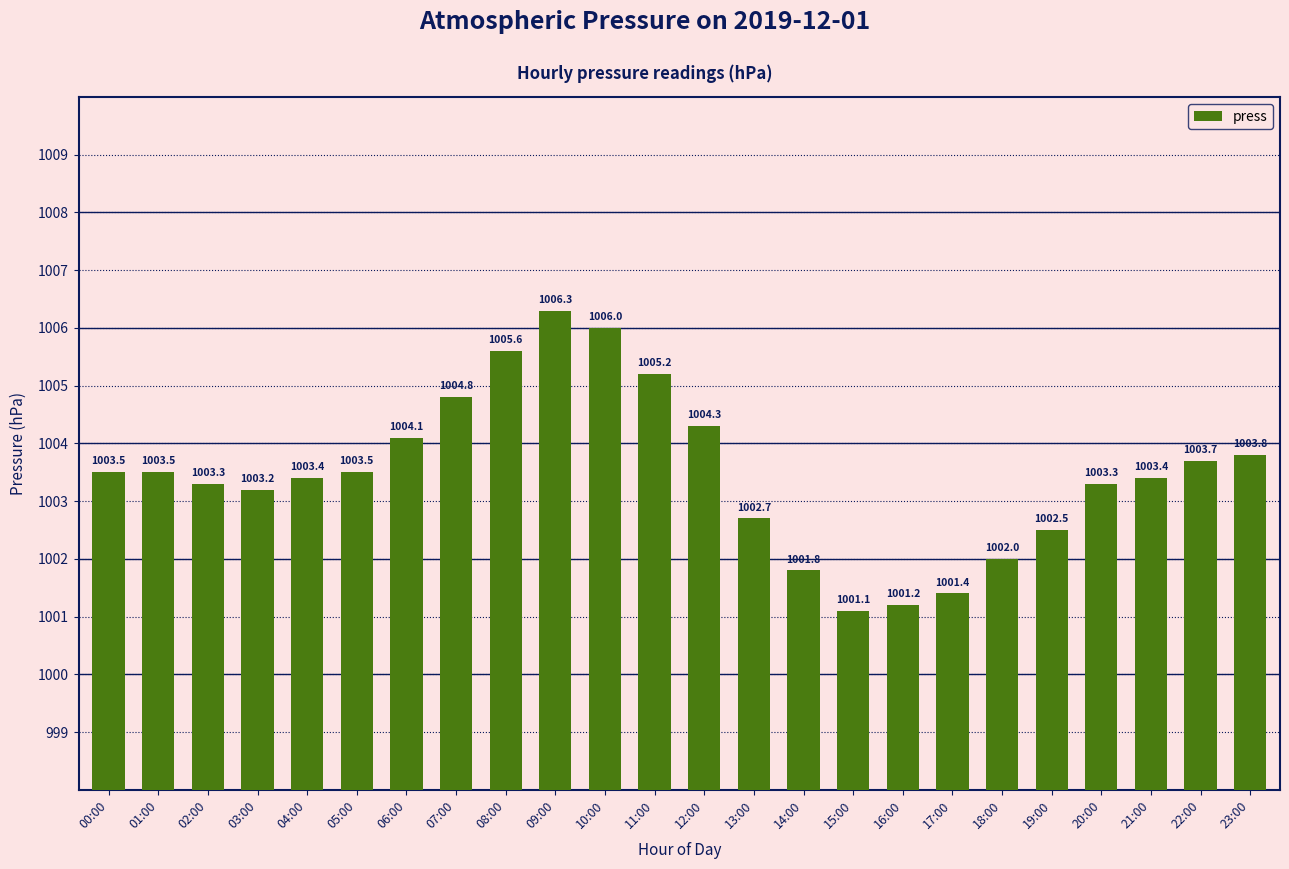

Reading left to right, extract all data points from this chart.

00:00=1003.5	01:00=1003.5	02:00=1003.3	03:00=1003.2	04:00=1003.4	05:00=1003.5	06:00=1004.1	07:00=1004.8	08:00=1005.6	09:00=1006.3	10:00=1006.0	11:00=1005.2	12:00=1004.3	13:00=1002.7	14:00=1001.8	15:00=1001.1	16:00=1001.2	17:00=1001.4	18:00=1002.0	19:00=1002.5	20:00=1003.3	21:00=1003.4	22:00=1003.7	23:00=1003.8